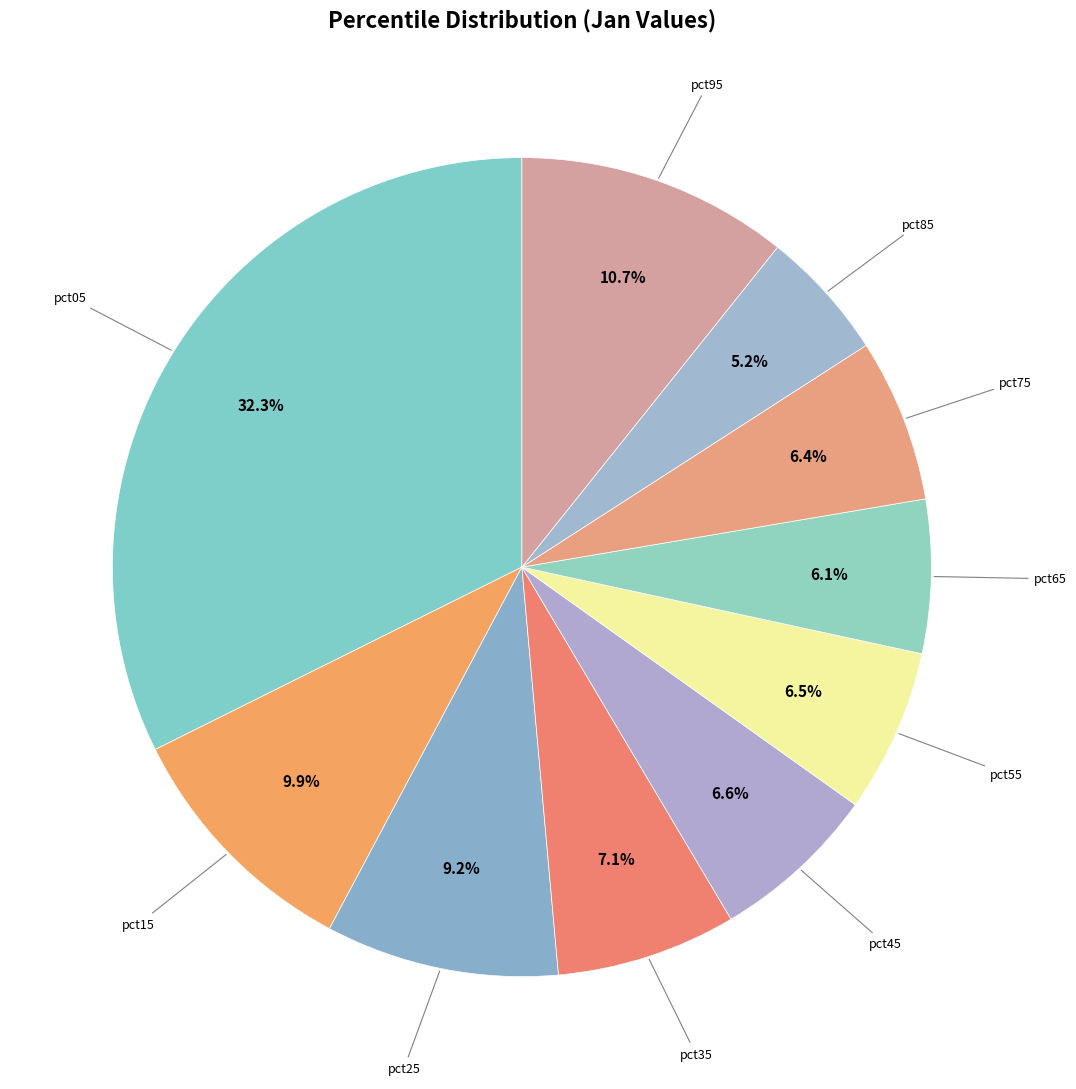

How many slices are in this pie chart?

10